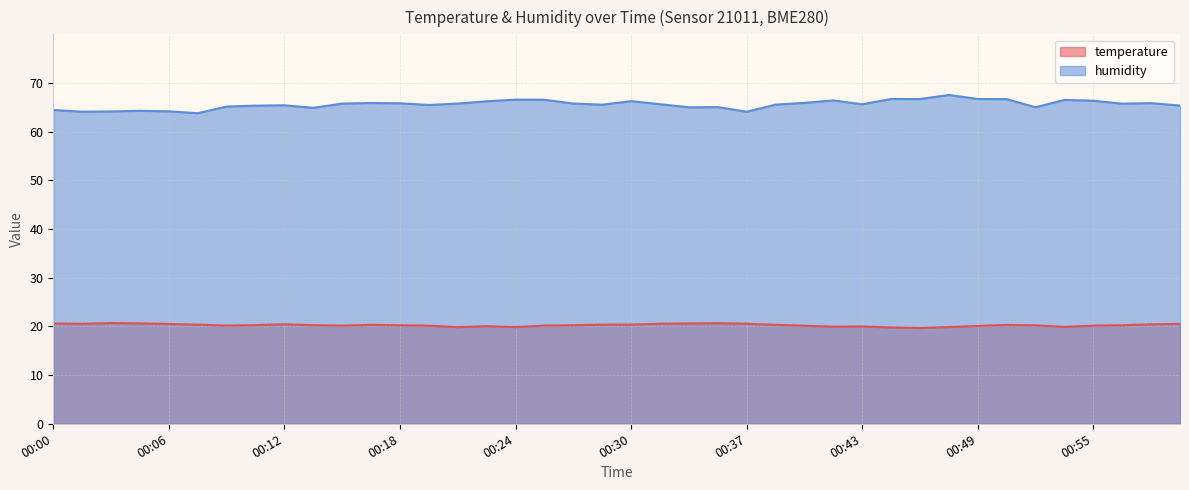

Rank the series by their maximum value, from highest to lowest.

humidity, temperature